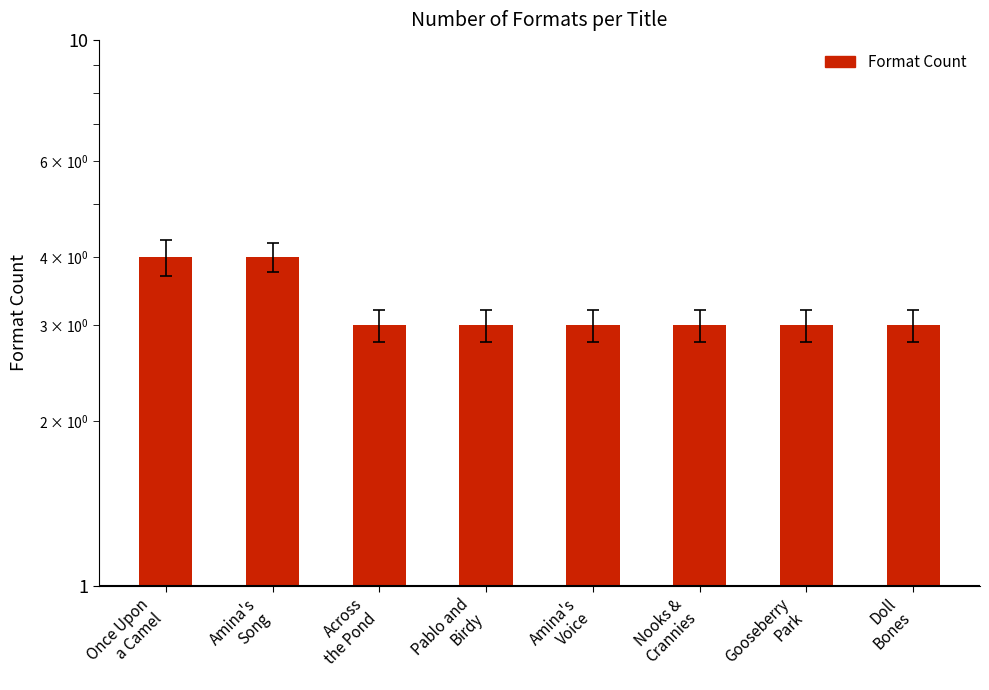

What is the label of the 6th bar from the left?

Nooks &
Crannies